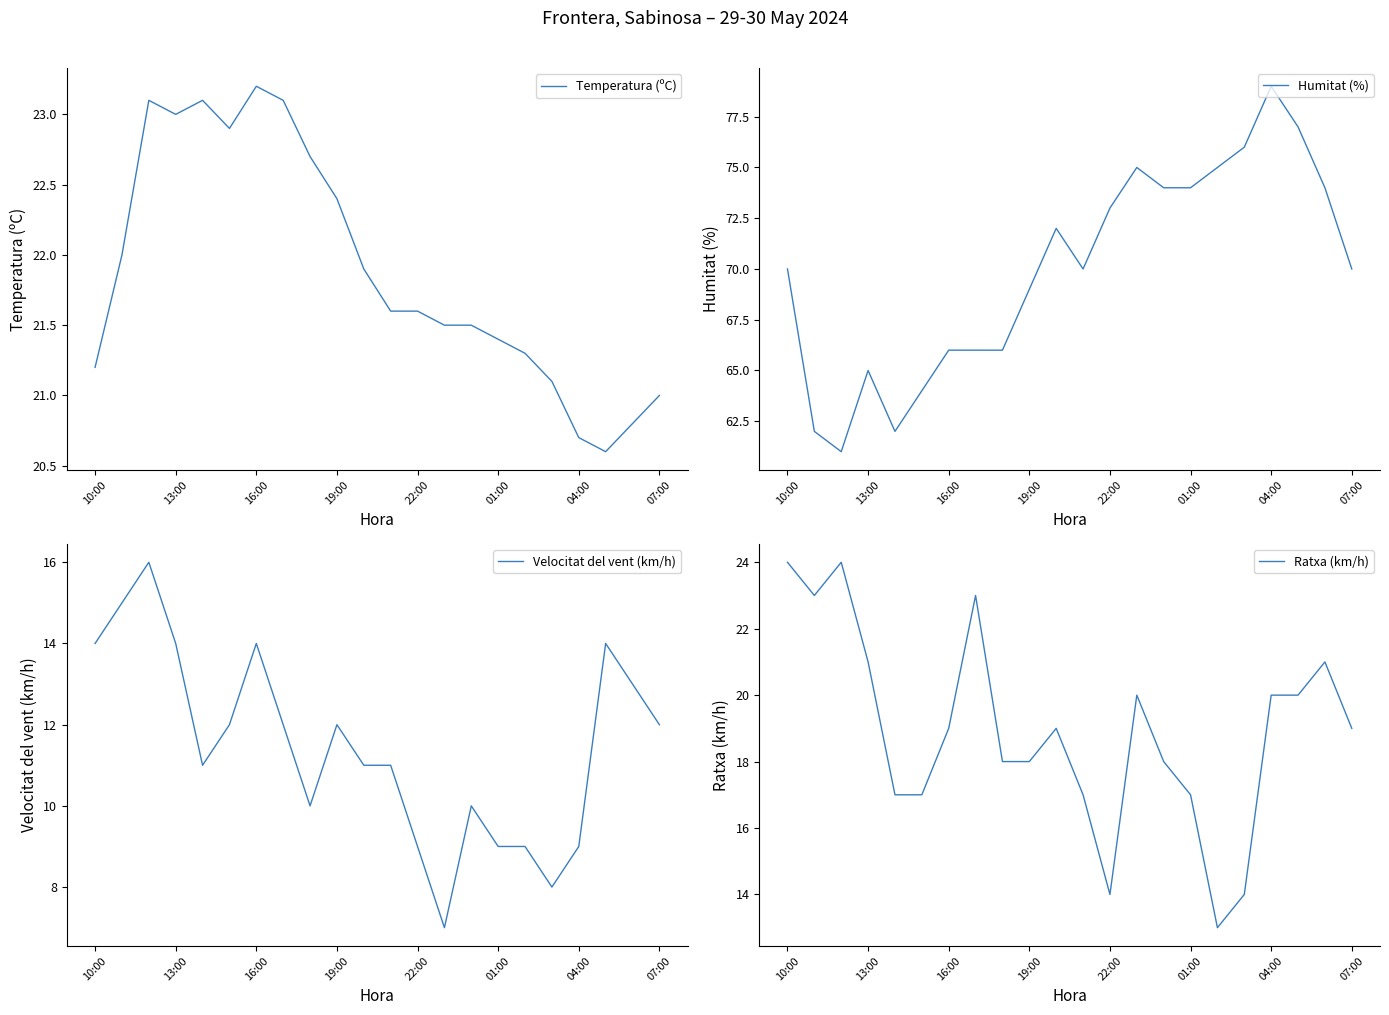

How many interior local peaks does the Temperatura (ºC) series have?

3